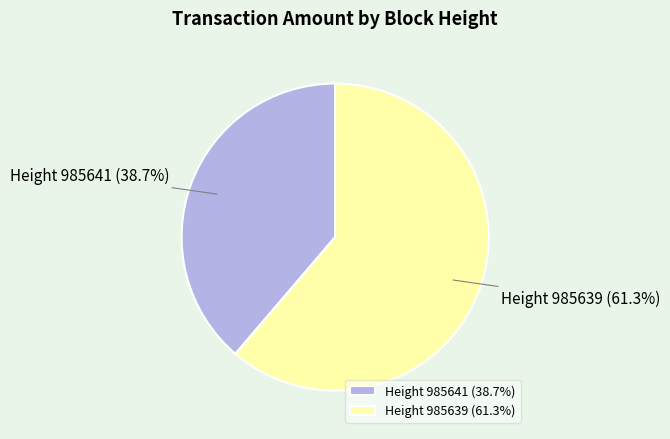

How many segments does this pie chart have?

2